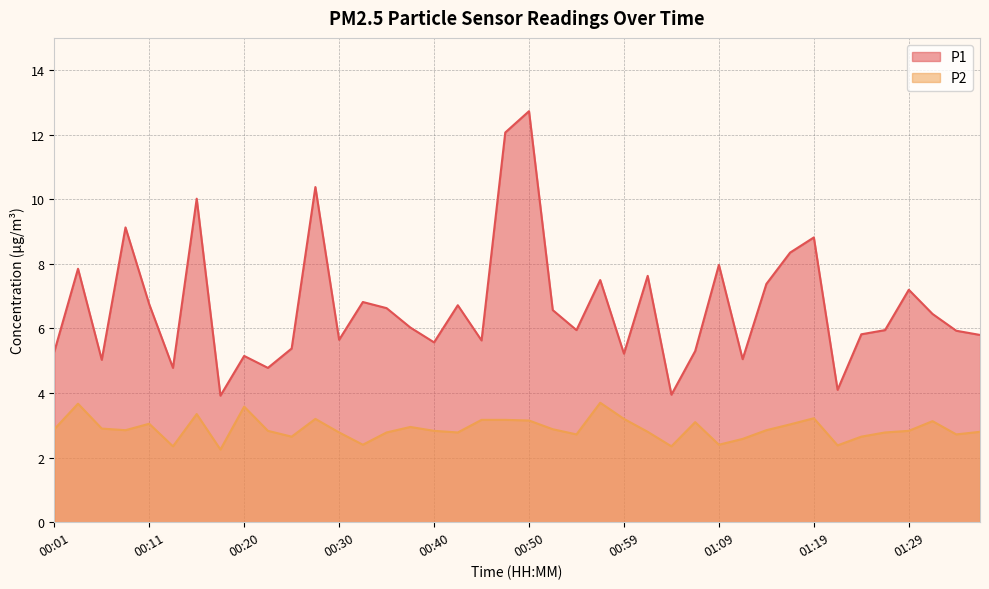

How many lines are shown in the chart?

2